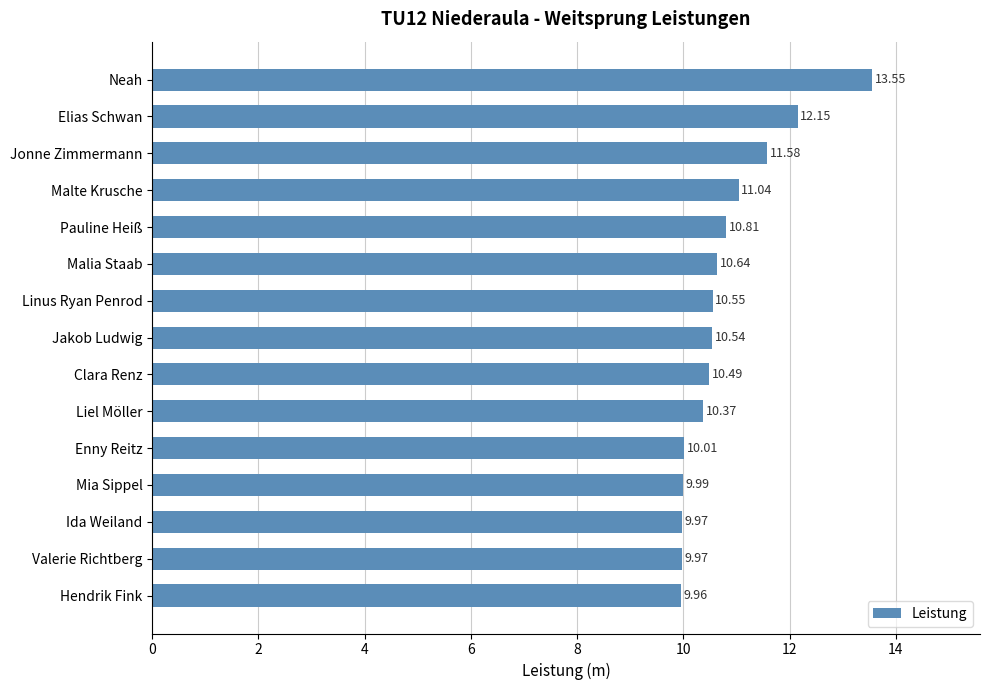

What is the label of the 14th bar from the top?

Valerie Richtberg